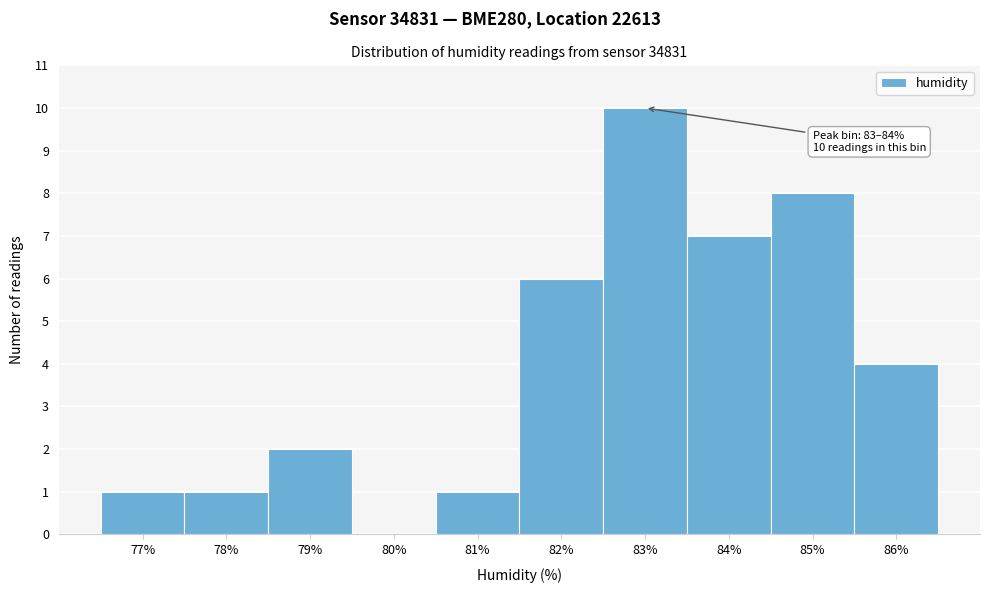

What is the sum of the values at 78% and 86%?

5